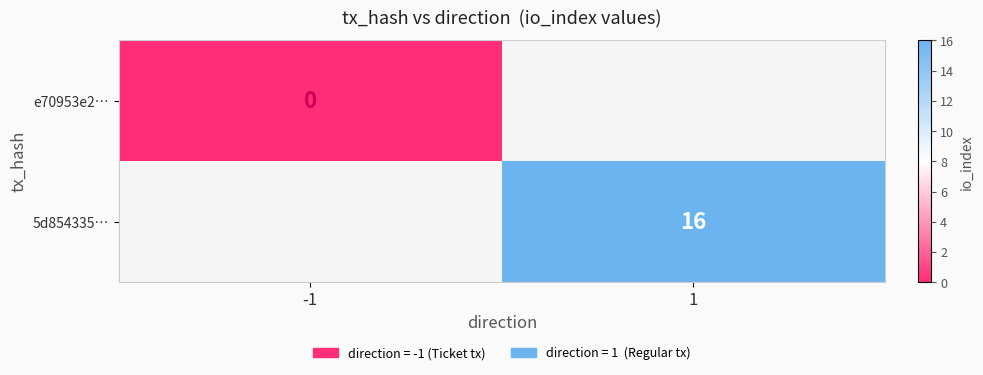

Which label corresponds to the largest value in the chart?

1